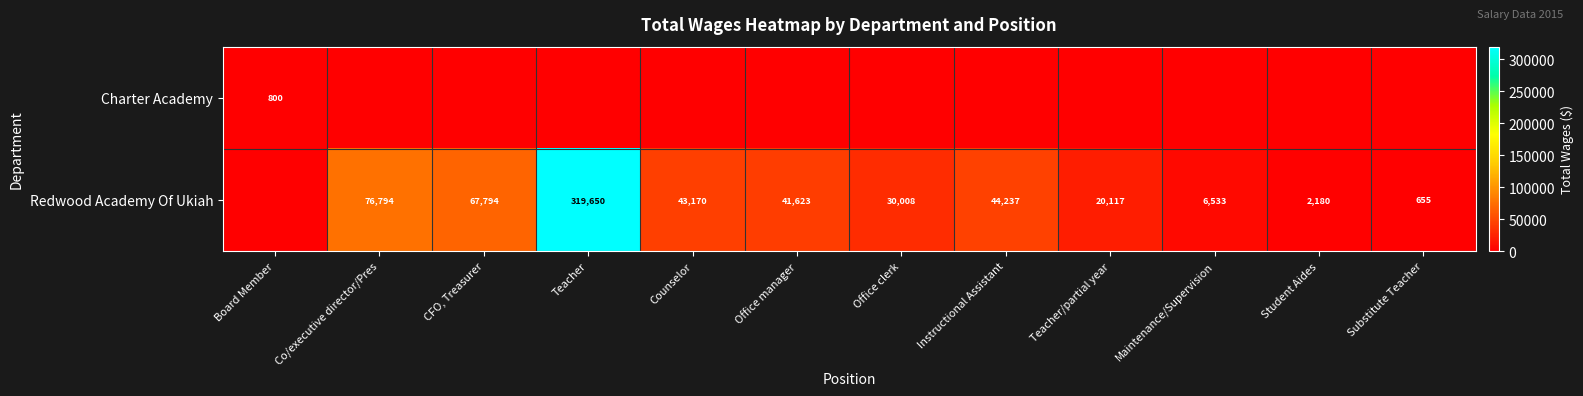

Is it true that Redwood Academy Of Ukiah equals 45947 at Co/executive director/Pres?

False